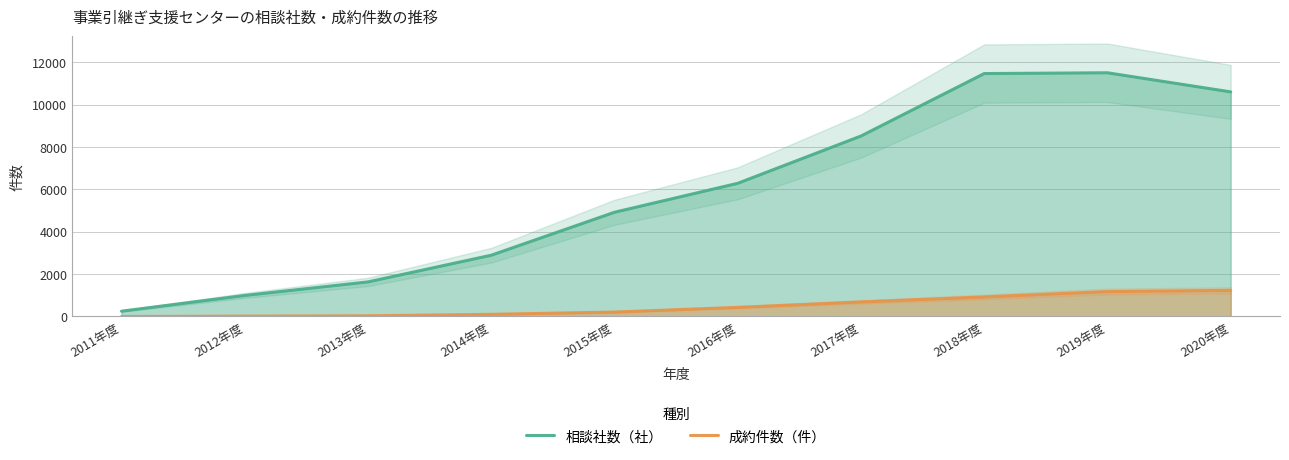

What is the highest value of the 成約件数（件） series?

1234